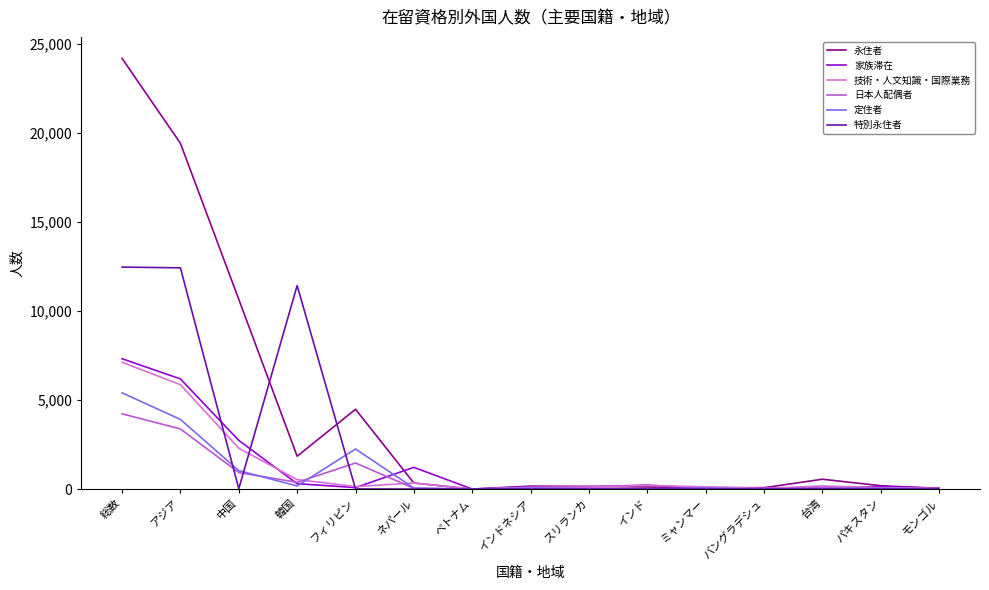

Which series has the widest spread of values?

永住者